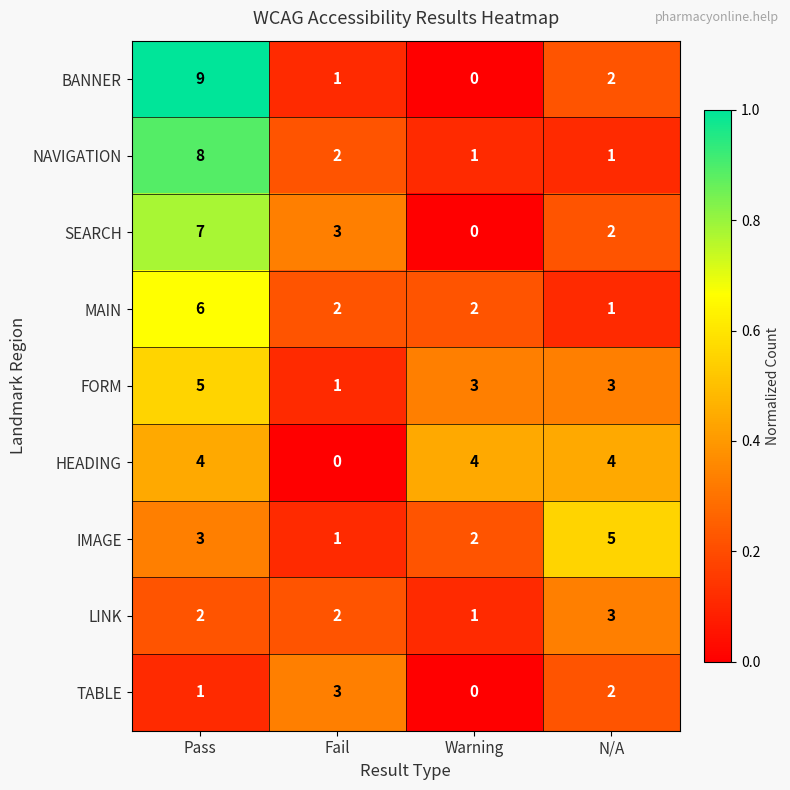

The value of FORM at Fail is 1. True or false?

True